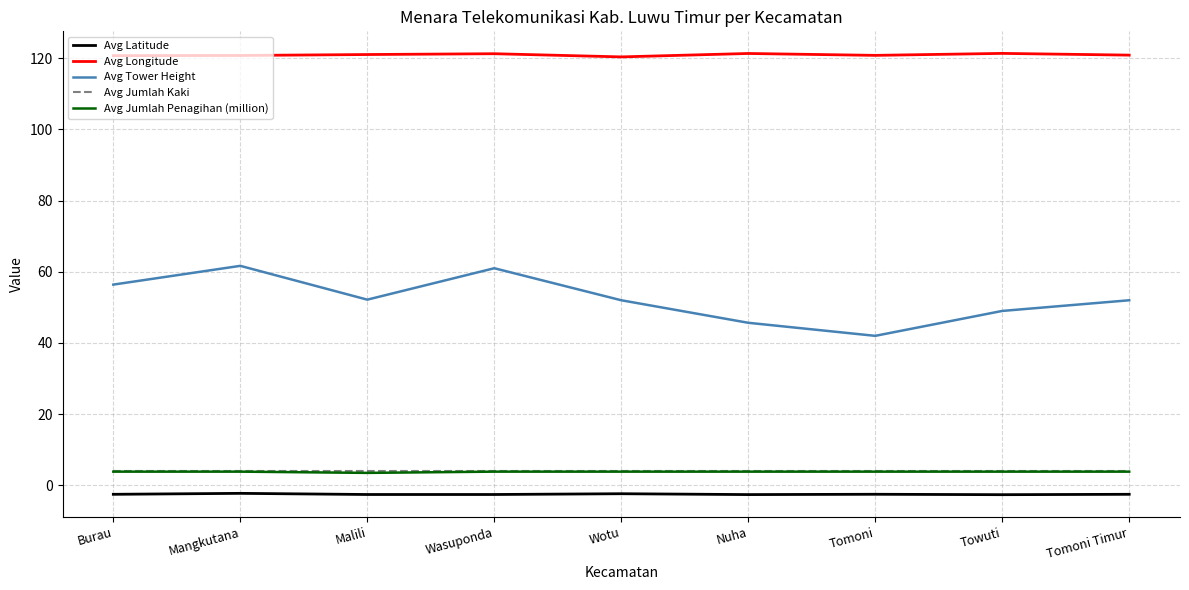

What position from the right is Malili?

7